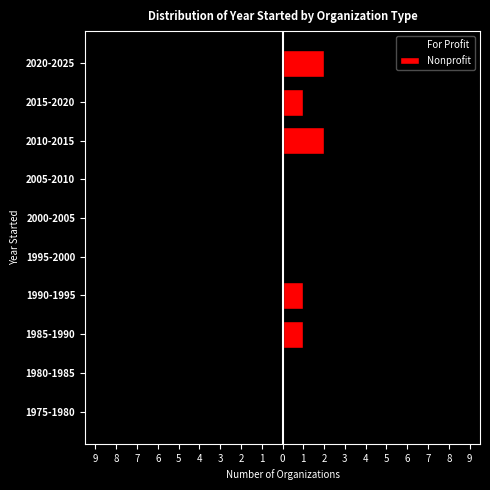

List the series in order of their peak value, lowest first.

For Profit, Nonprofit